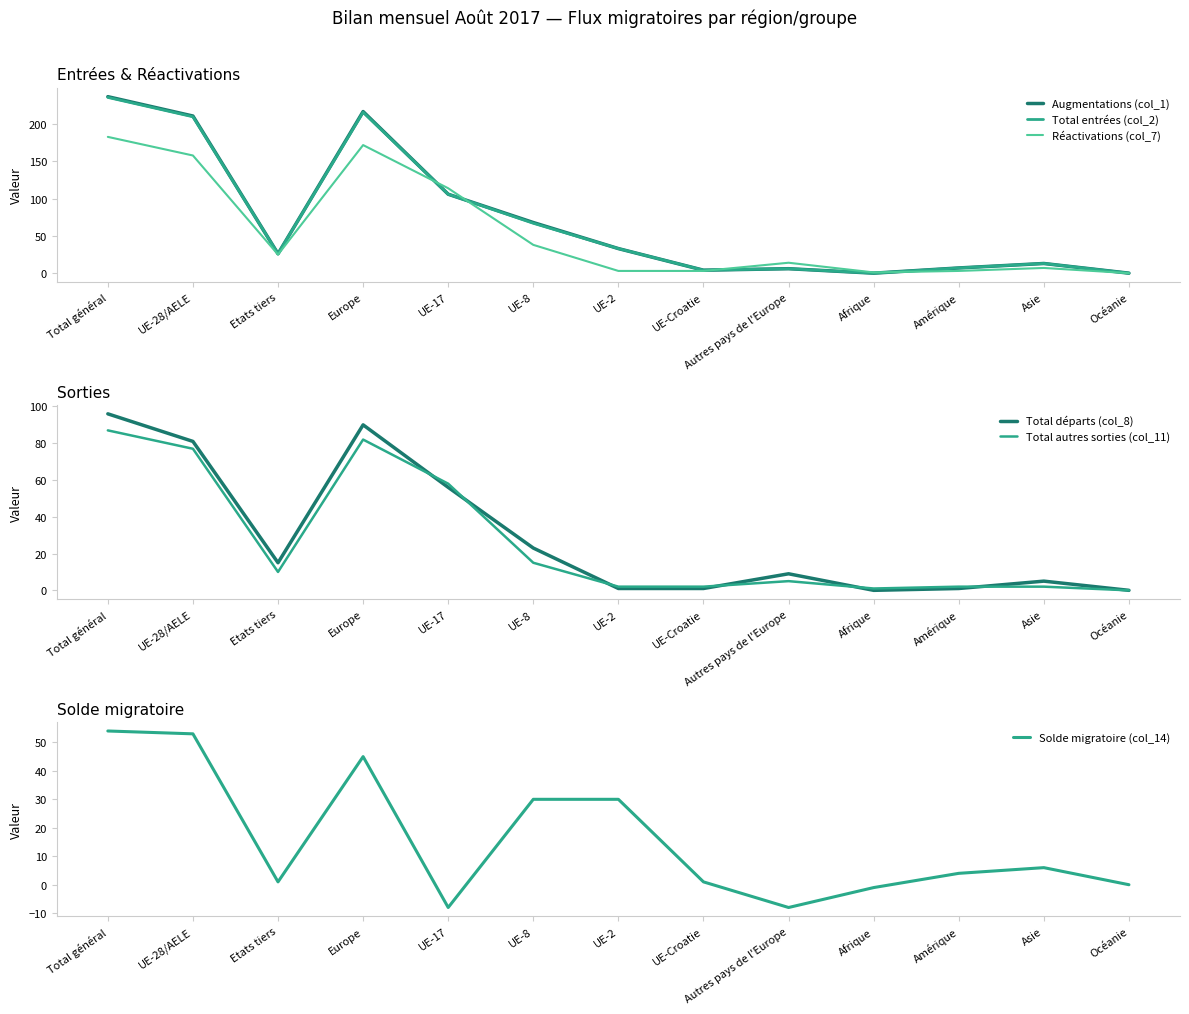

Where is the first local maximum for Total entrées (col_2)?

Europe